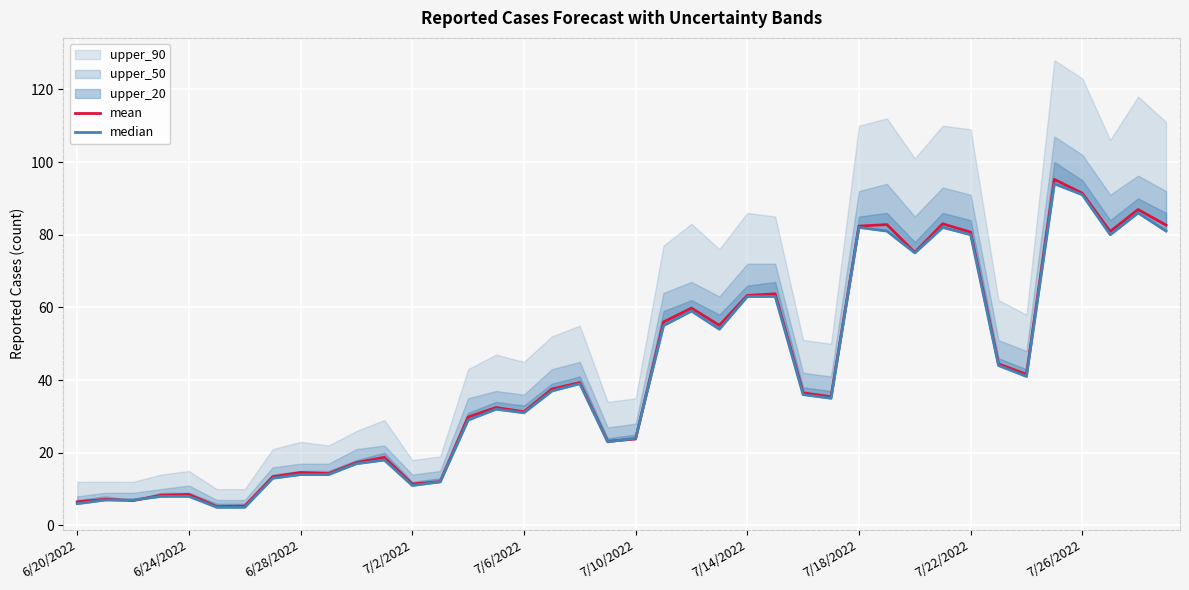

Is it true that mean equals 139.7 at 7/22/2022?

False